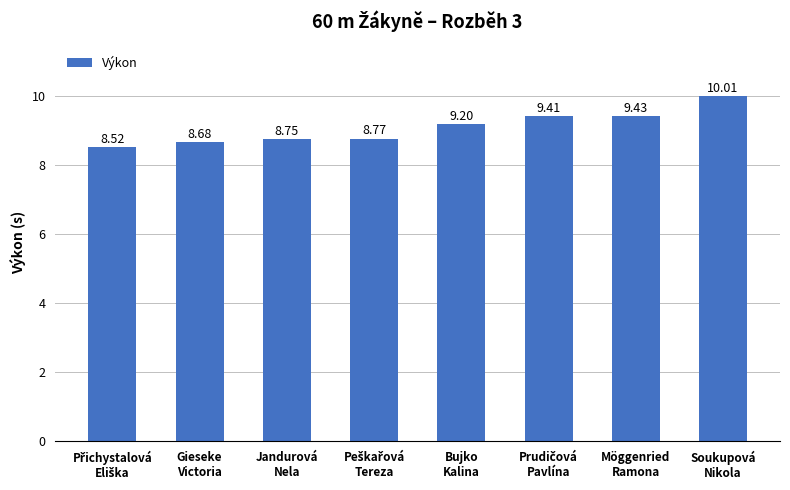

What is the difference between the maximum and second lowest values?

1.3